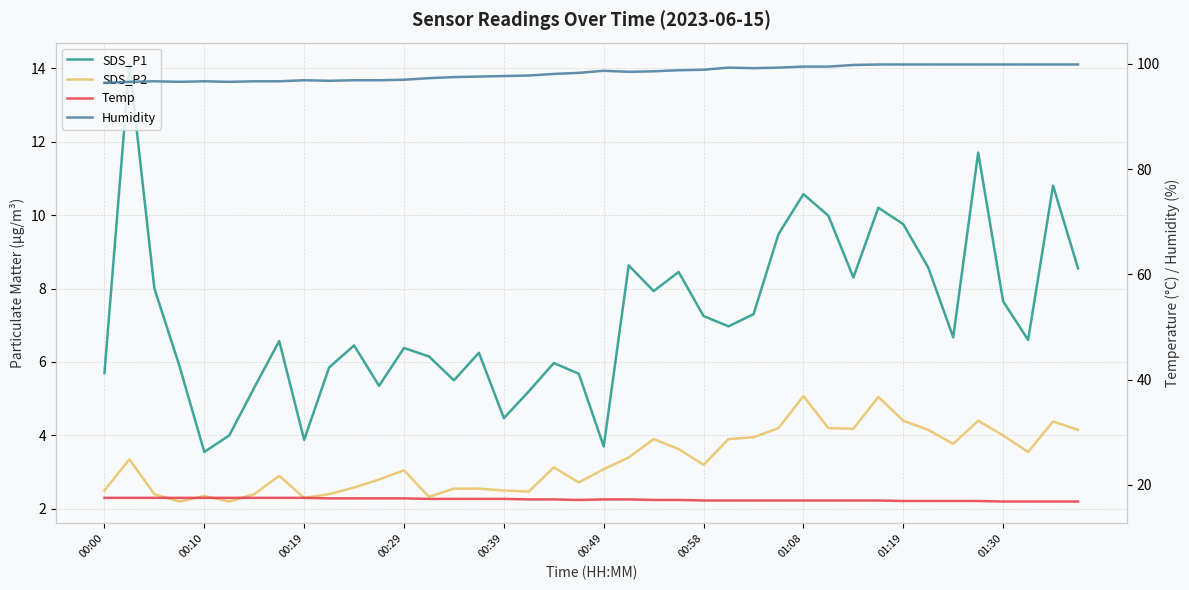

What is the difference between the highest and lowest values at 26?

95.2